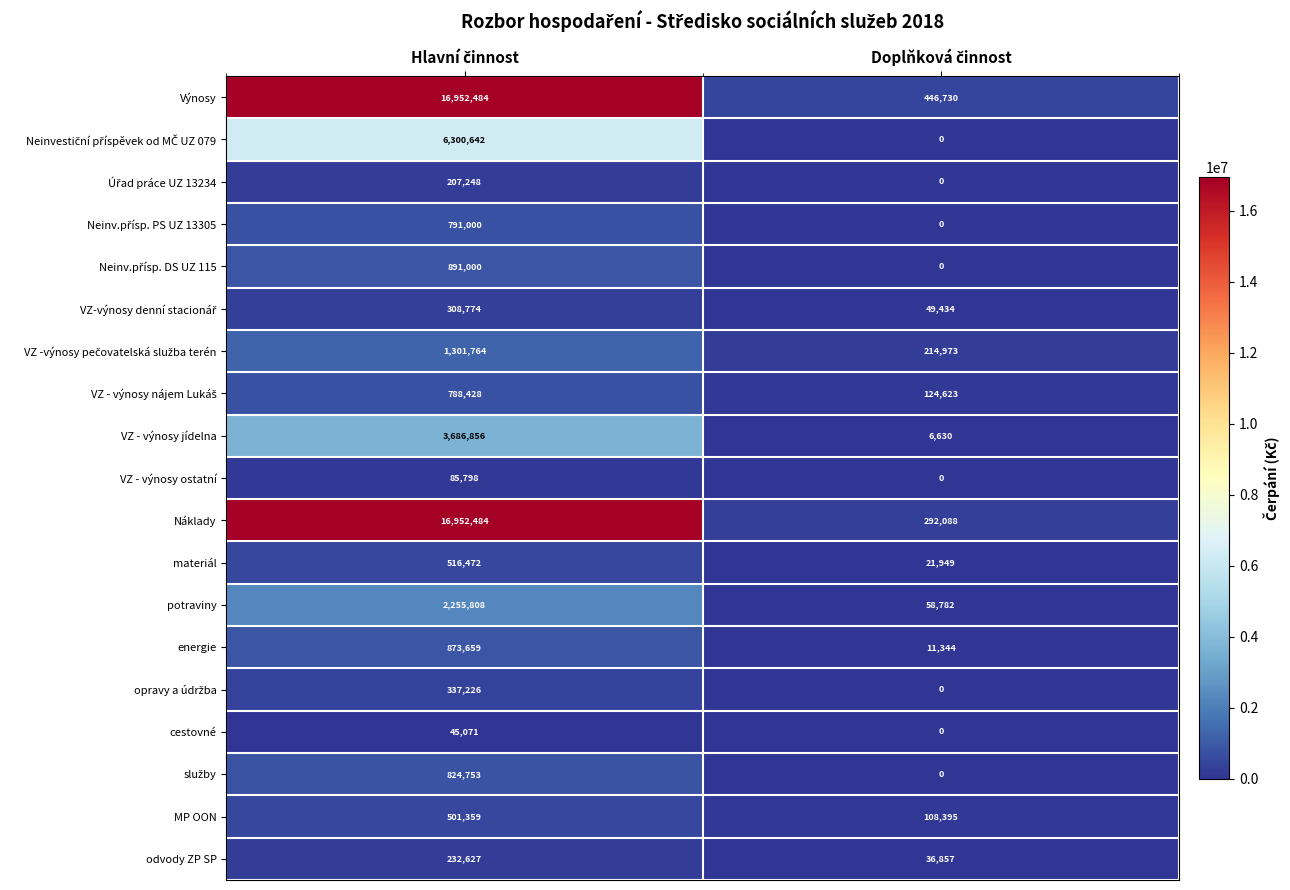

What is the greatest value displayed?

16952484